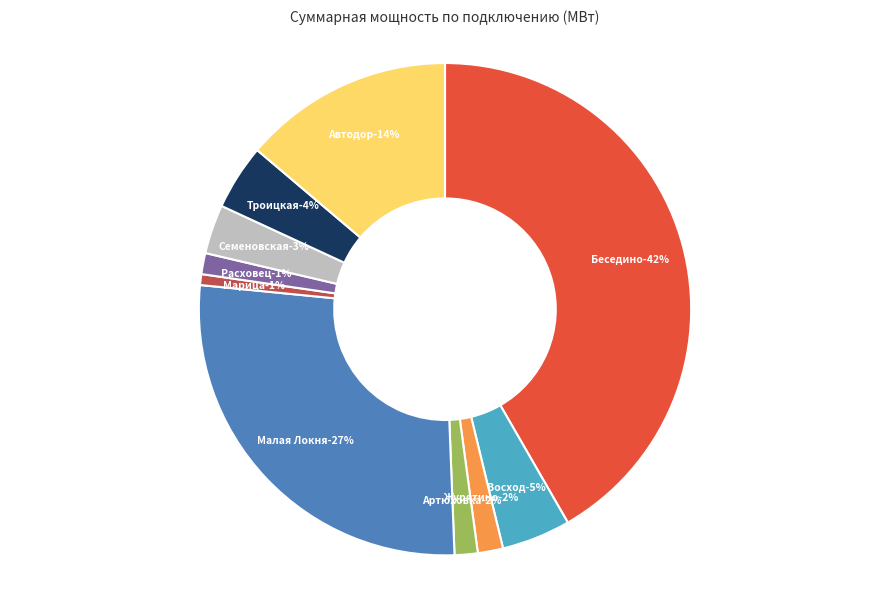

Rank the categories by value from highest to lowest.

ПС 110/35/10 Беседино, ПС 110/10 Малая Локня, ПС 35/10 Автодор, ПС 110/10 Восход, ПС 110/35/10 Троицкая, ПС 110/10 Семеновская, ПС 110/35/10 Журятино, ПС 110/35/10 Артюховка, ПС 110/35/10 Расховец, ПС 110/10 Марица